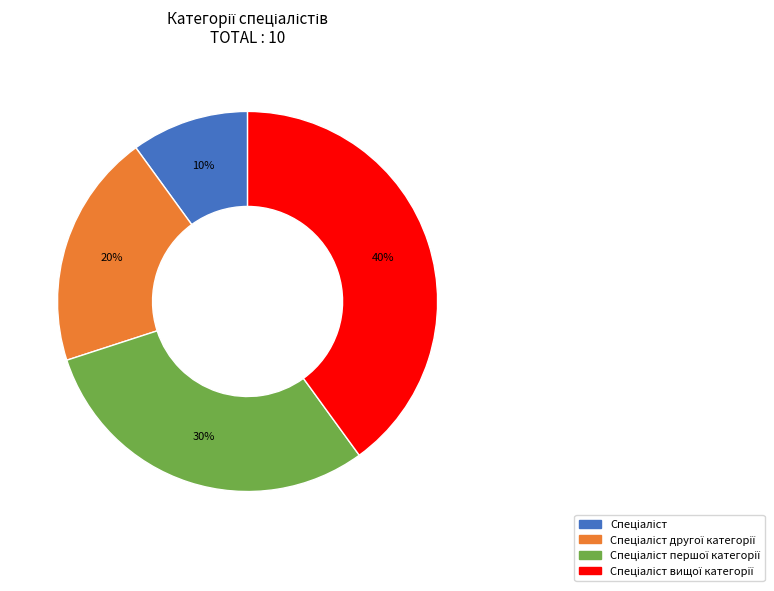

Does any single category account for the majority?

No